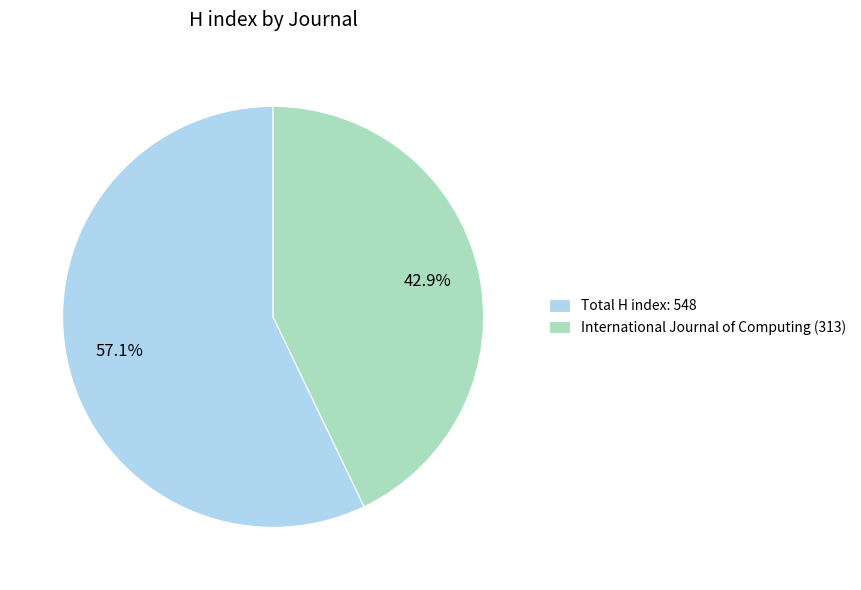

How many segments does this pie chart have?

2